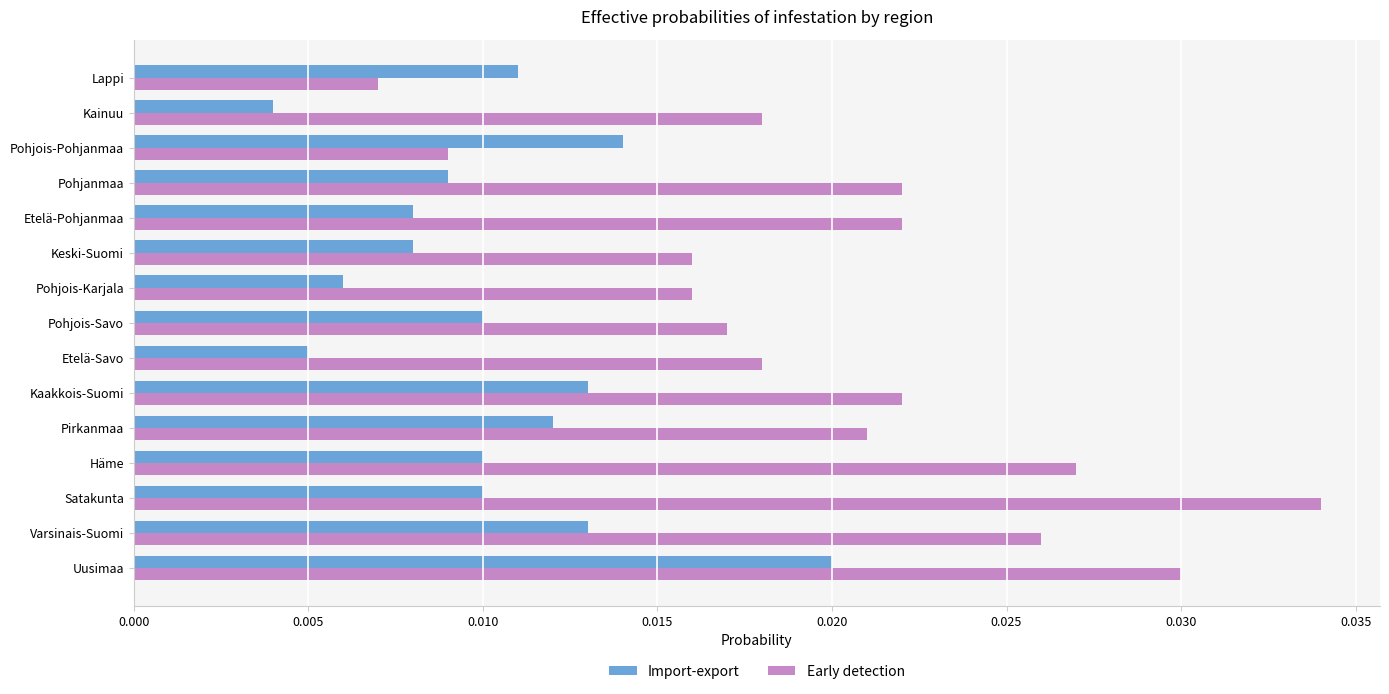

At how many categories does at least one series exceed 0?

15